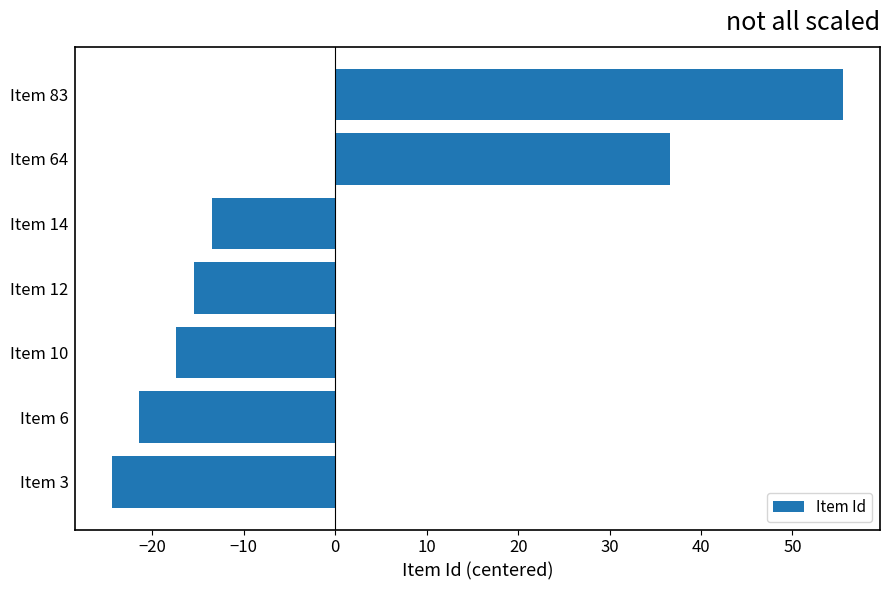

Reading bottom to top, transcribe all the data shown in this chart.

-24.4	-21.4	-17.4	-15.4	-13.4	36.6	55.6